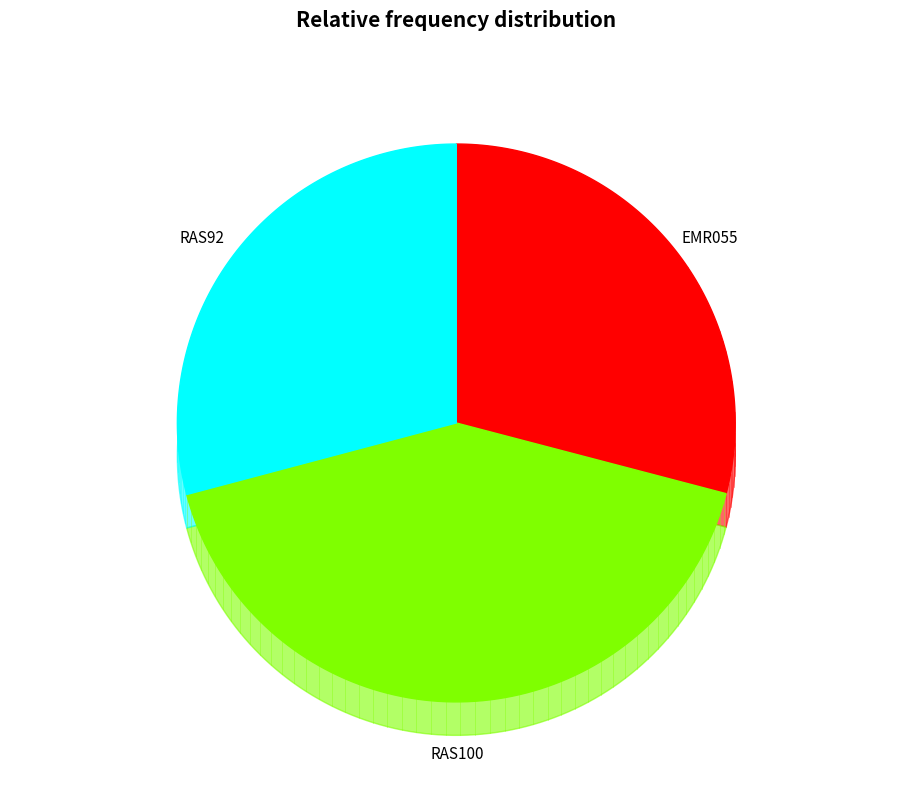

Count the number of slices in the pie.

3